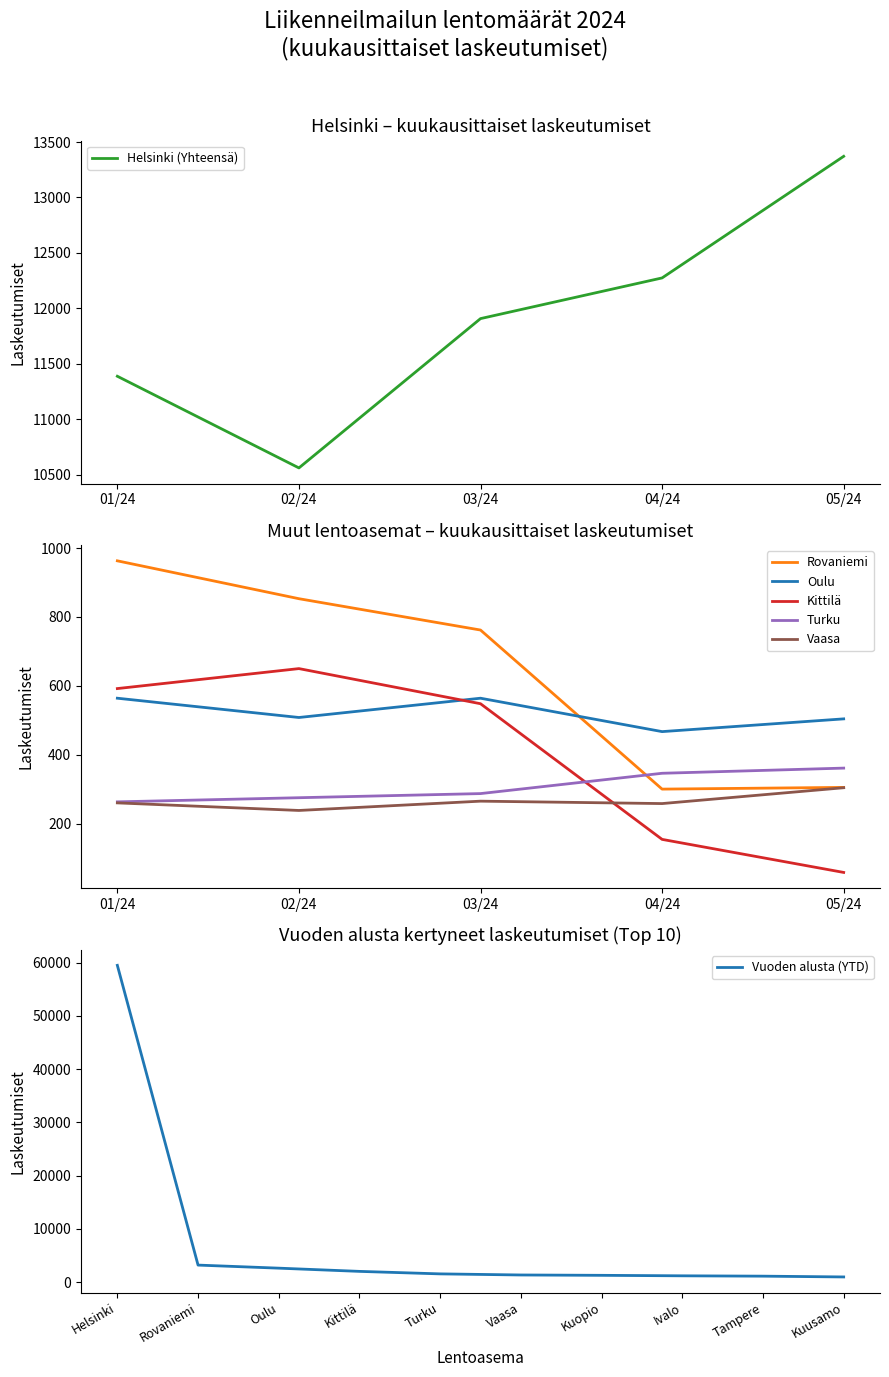

List the labels in order of Helsinki (Yhteensä) value, largest first.

05/24, 04/24, 03/24, 01/24, 02/24